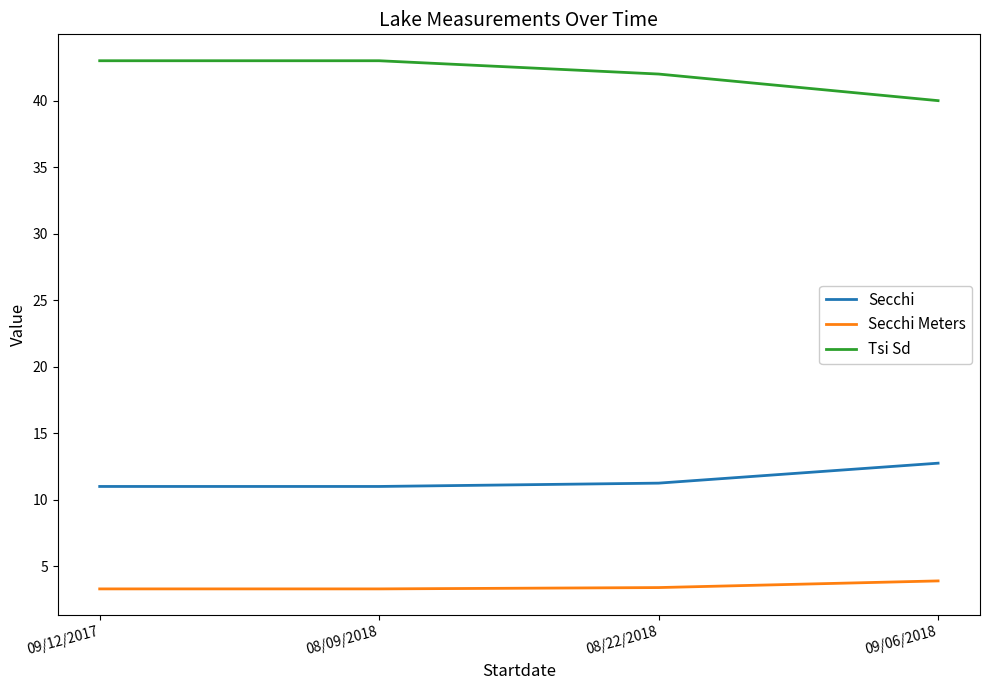

Which series has the widest spread of values?

Tsi Sd